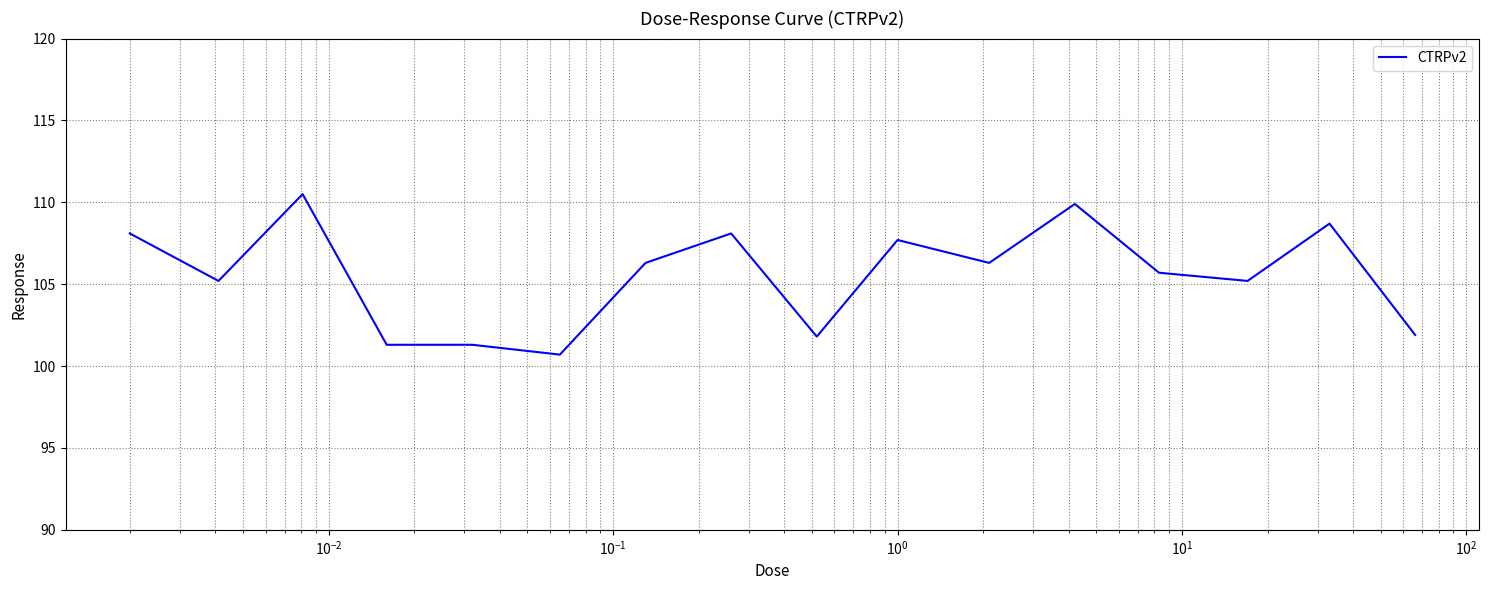

How many values are below 106?

8